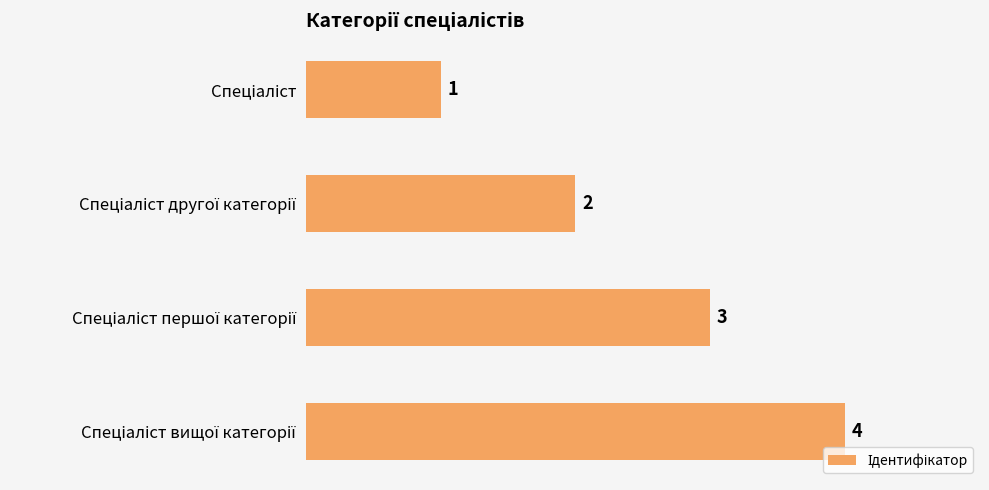

What is the value of the 2nd bar from the top?

2